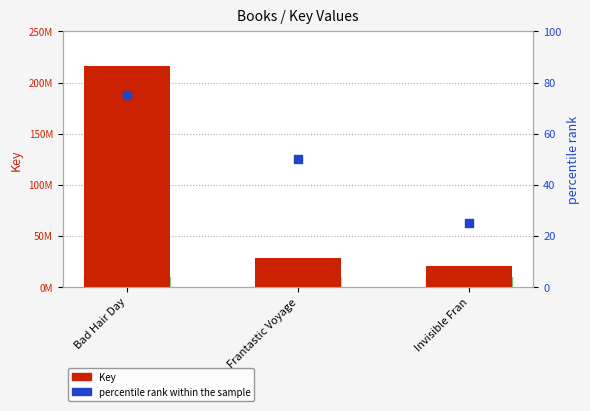

Which series has the largest total across all categories?

Key